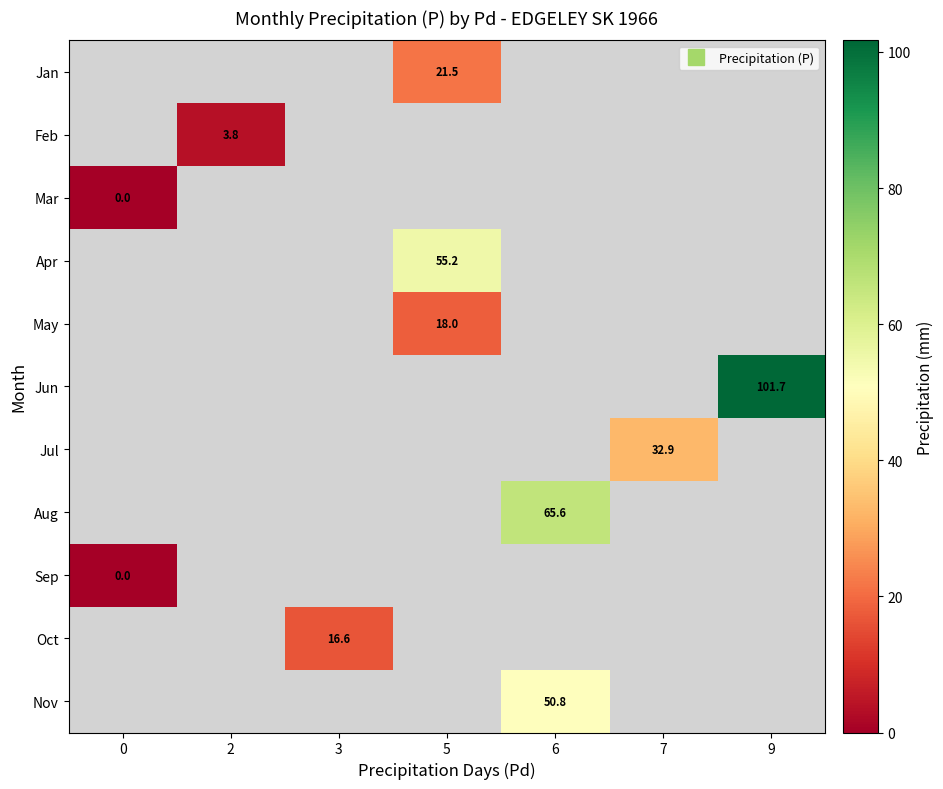

How many distinct data groups are displayed?

11